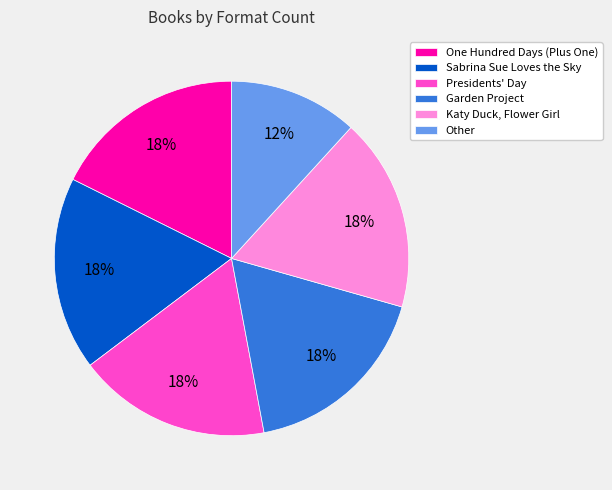

To the nearest percent, what portion does Presidents' Day represent?

18%